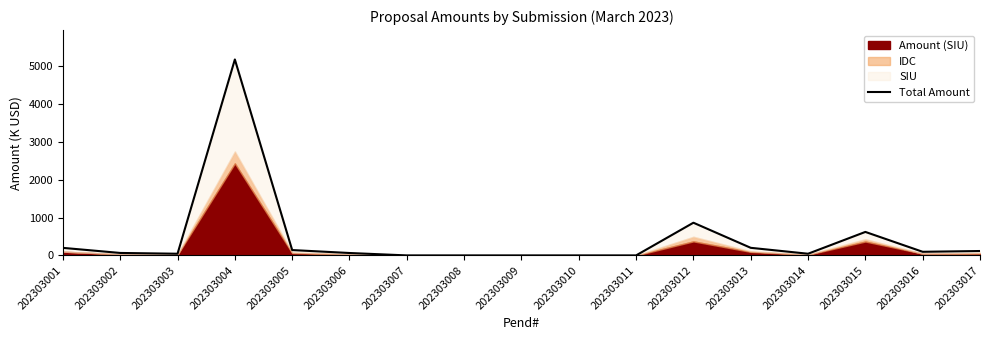

What is the approximate value at 202303006?

63.6